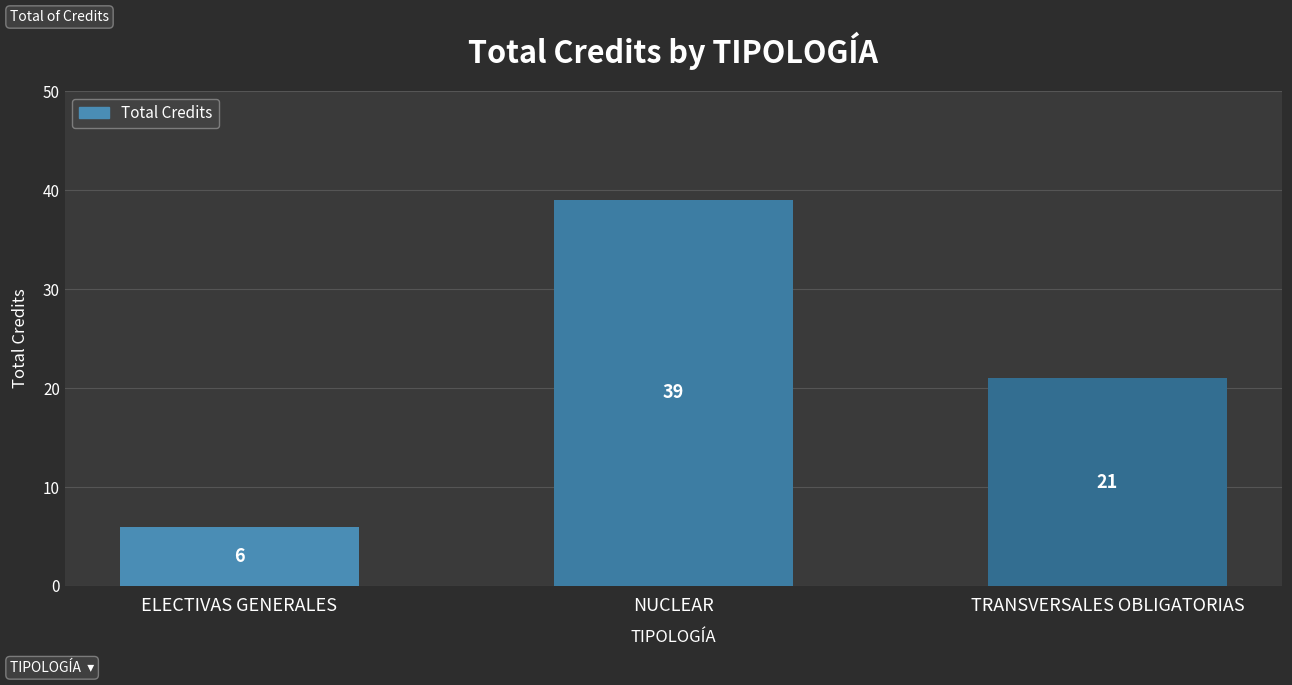

What is the sum of the values at NUCLEAR and ELECTIVAS GENERALES?

45